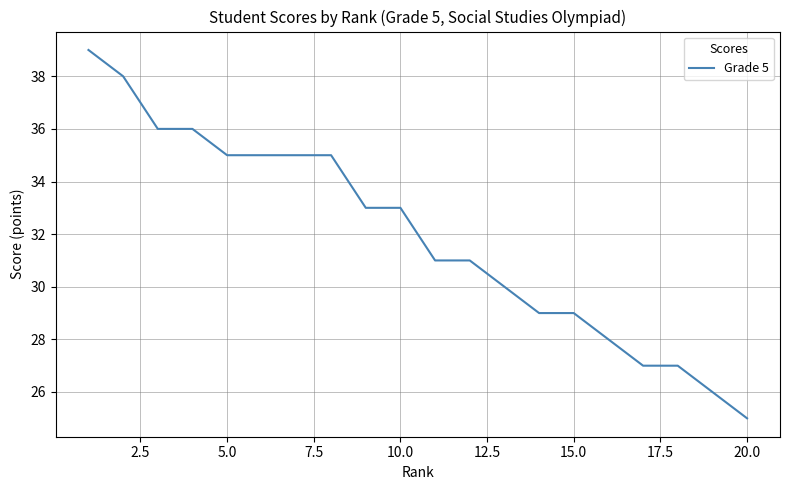

What is the maximum value shown in the chart?

39